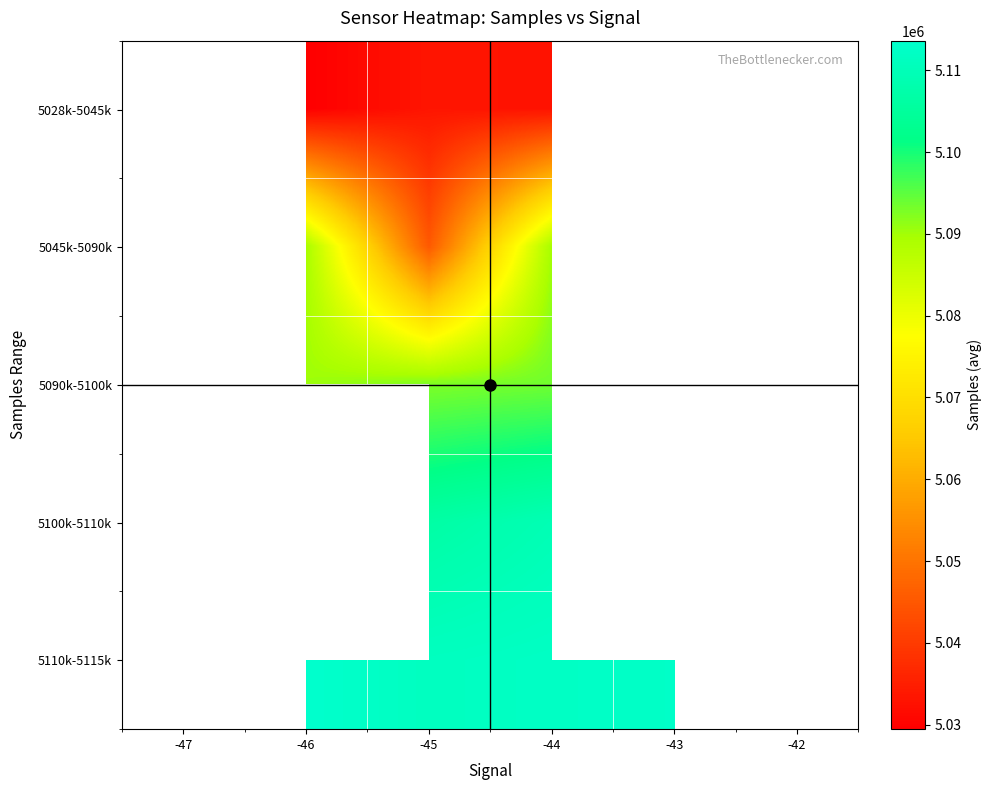

The value of 5028k-5045k at -44 is 7735676.8. True or false?

False